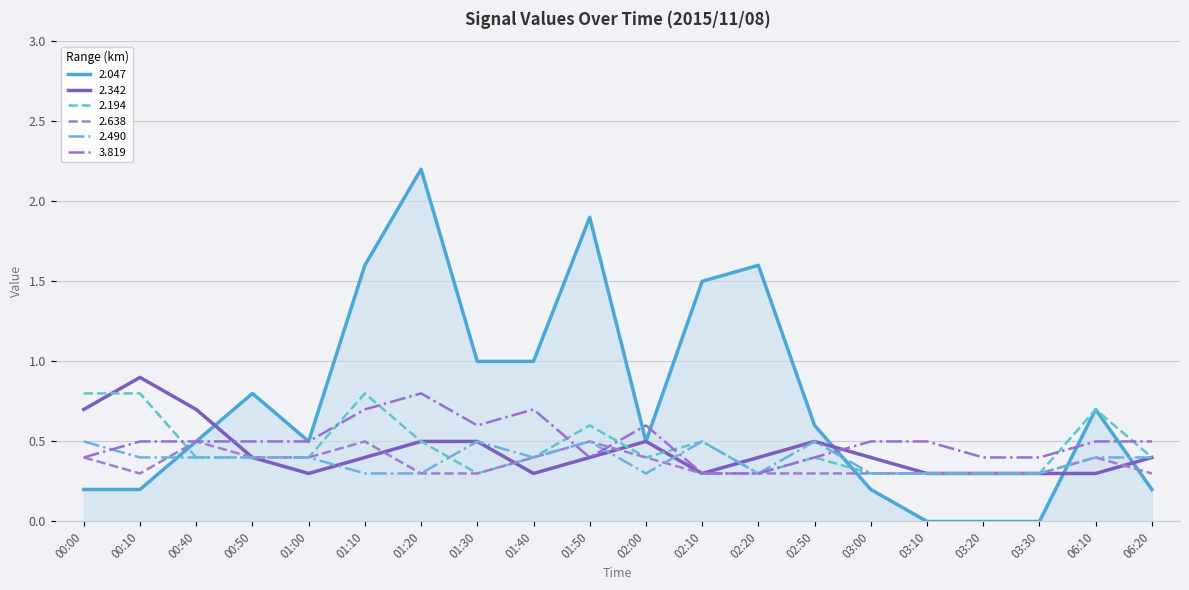

What is the total value across all series at 00:40?

3.0